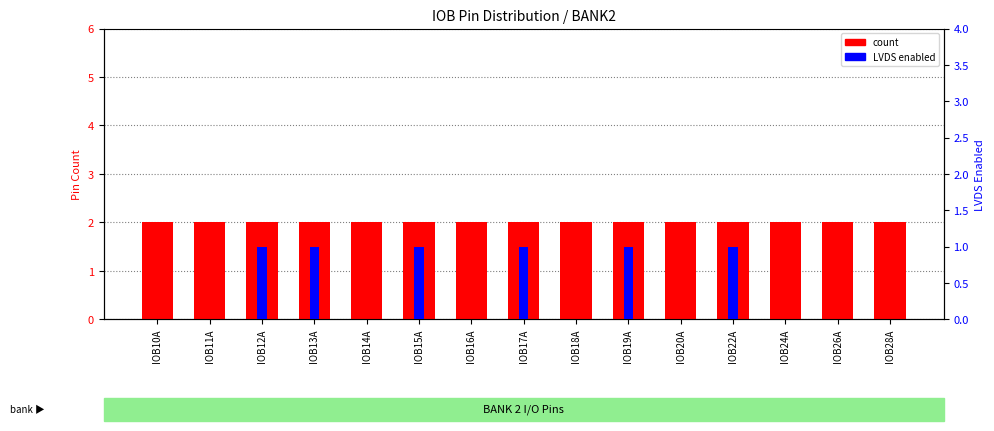

The LVDS enabled series shows 0 at IOB15A. True or false?

False